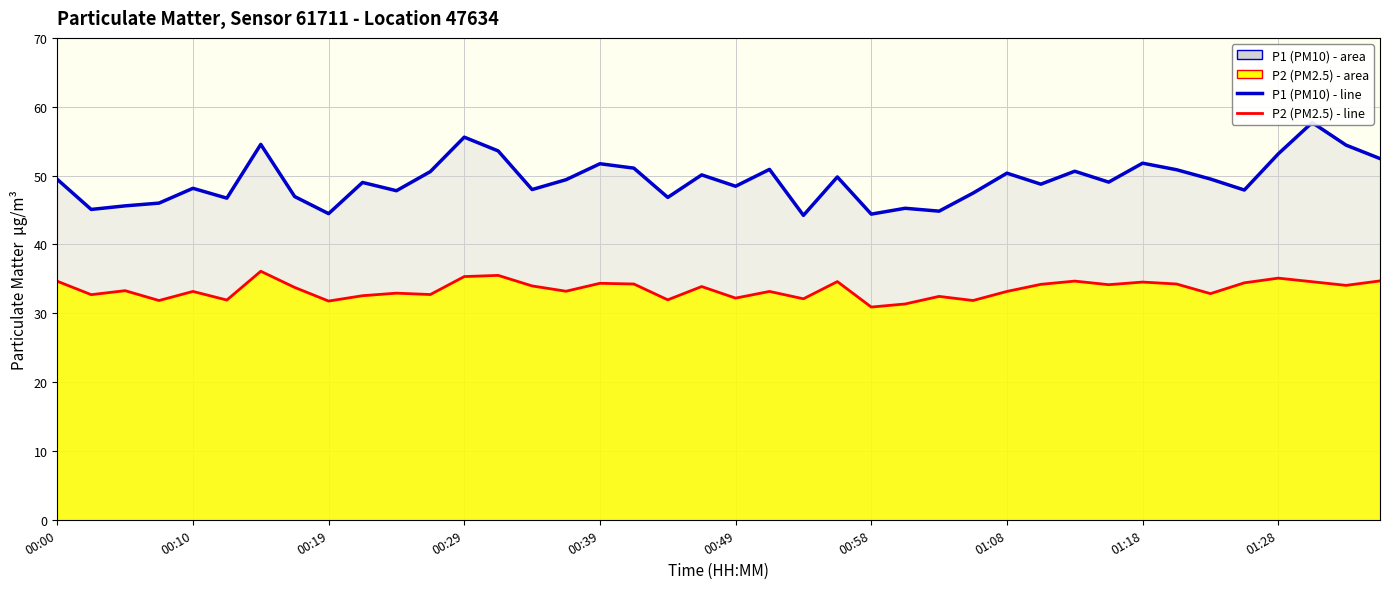

True or false: P1 (line) and P2 (line) cross at least once.

False